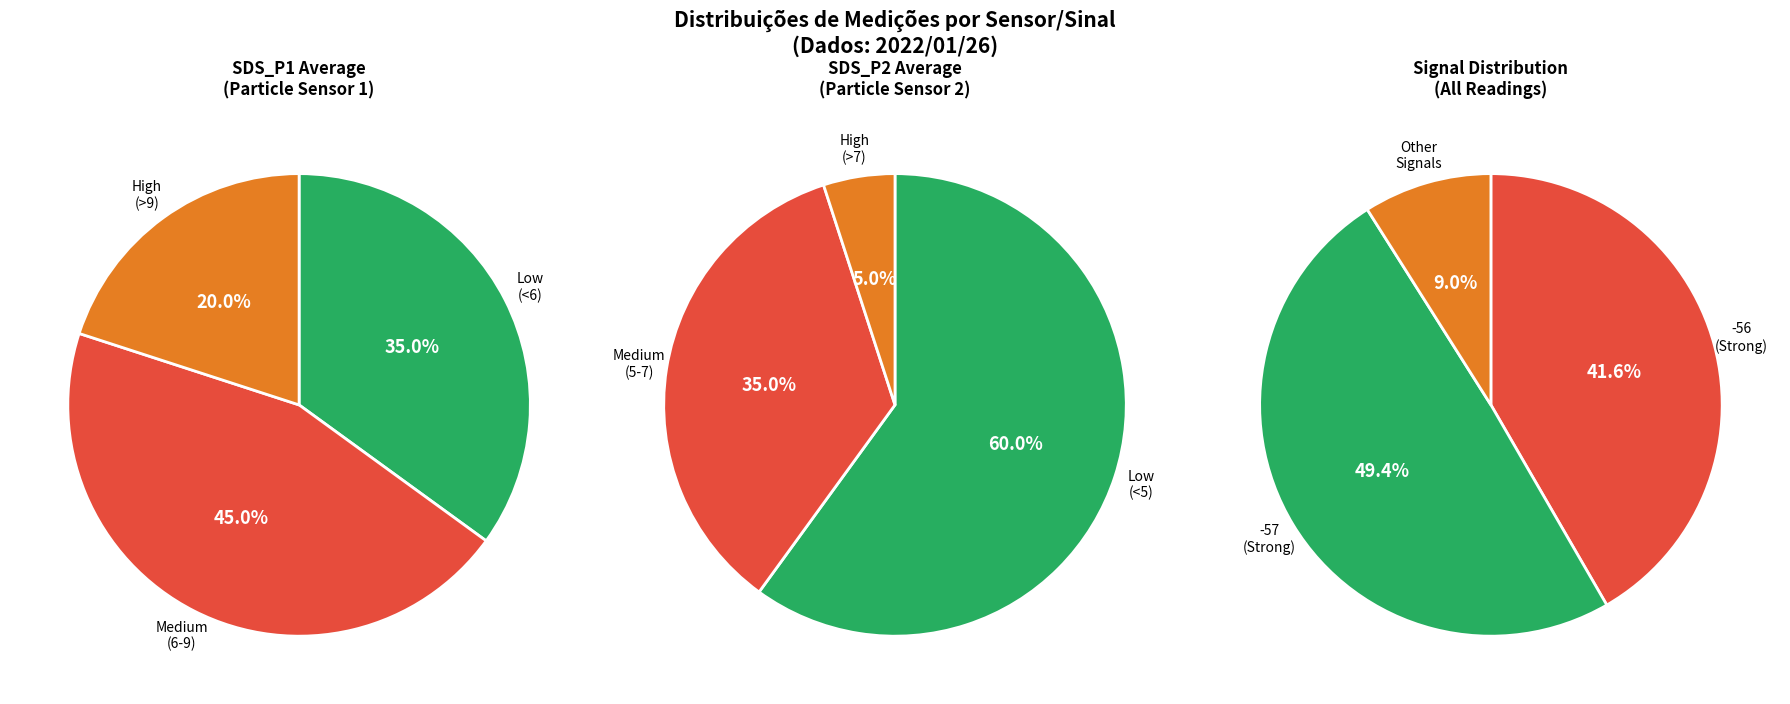

Is the sum of Signal -55 and Signal -53 greater than half?

No